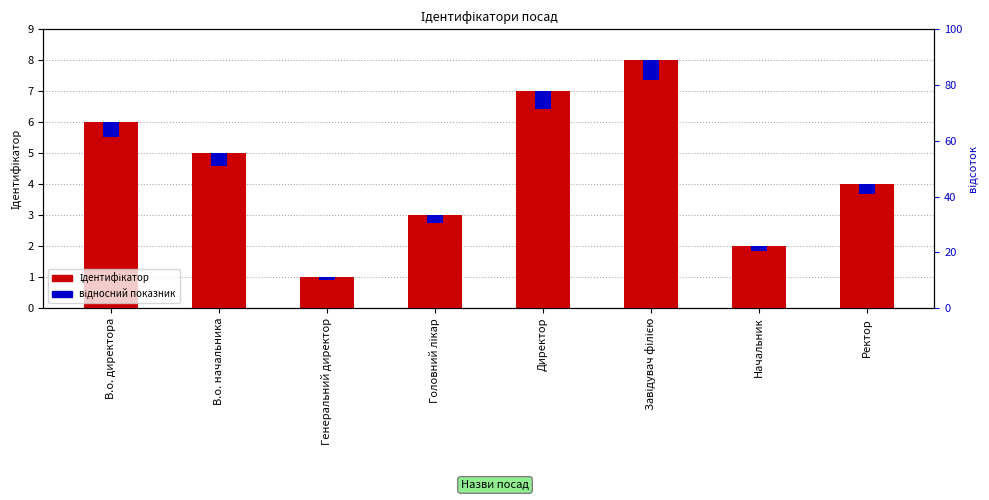

Which series has the largest total across all categories?

Ідентифікатор